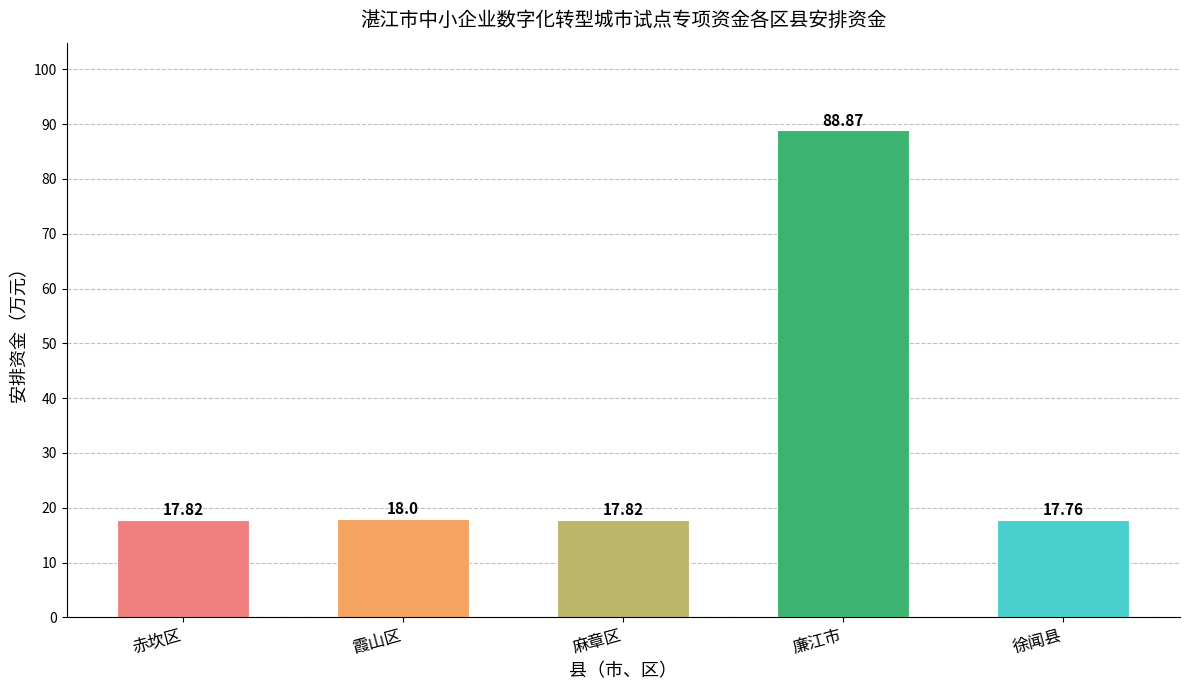

Which category has the highest value across all series?

廉江市